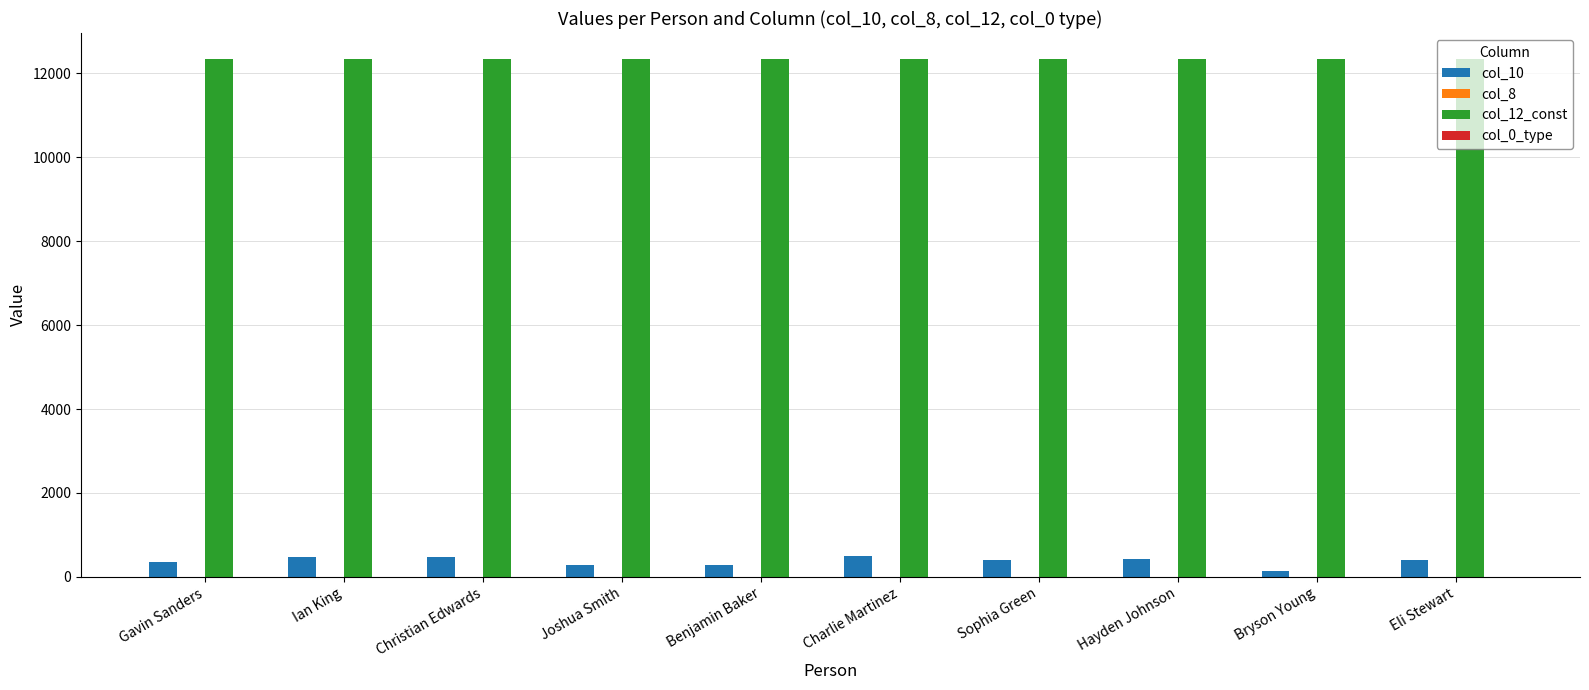

What is the approximate value of col_10 at Joshua Smith, to the nearest 50?

300